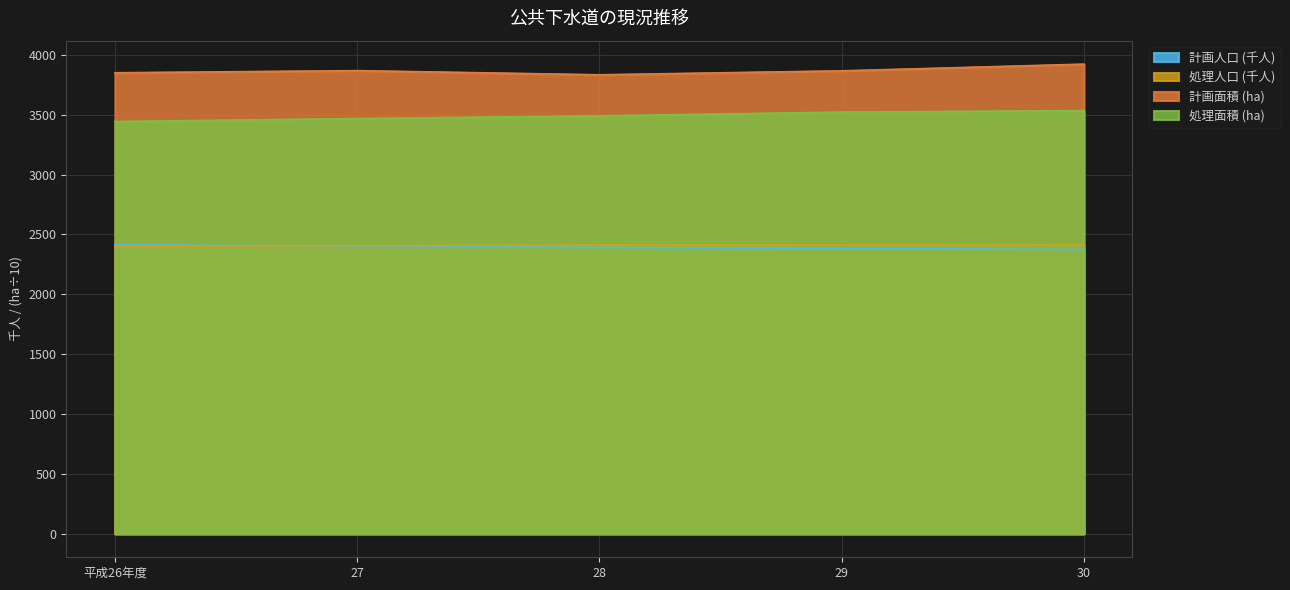

What is the label of the 5th point from the left?

30